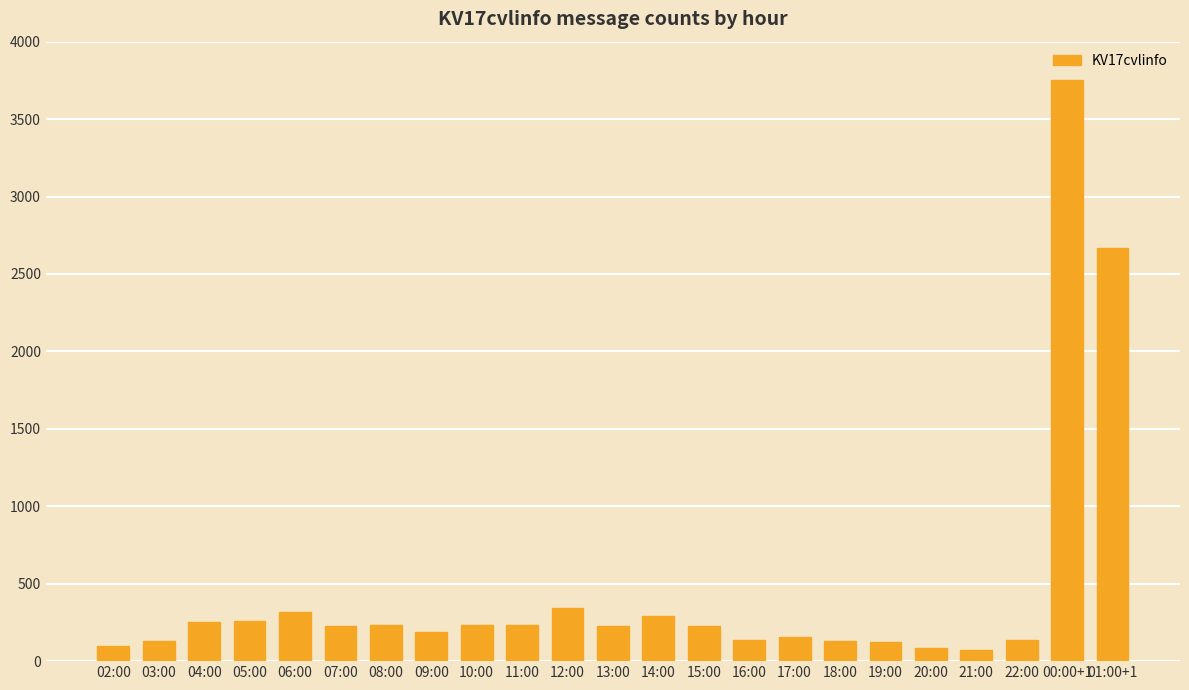

True or false: the data shows 231 at 10:00.

True